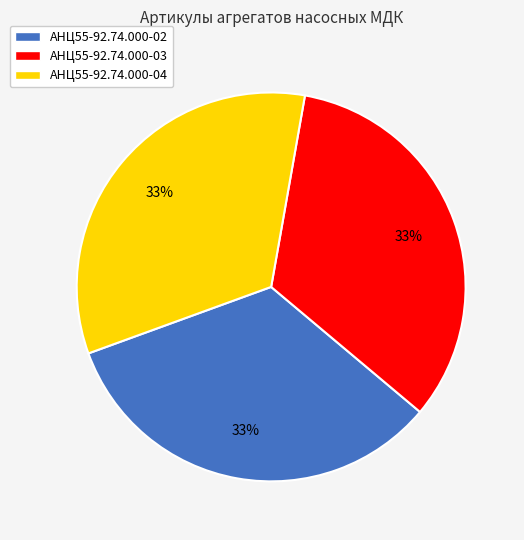

Do АНЦ55-92.74.000-02 and АНЦ55-92.74.000-04 together represent more than half of the pie?

Yes